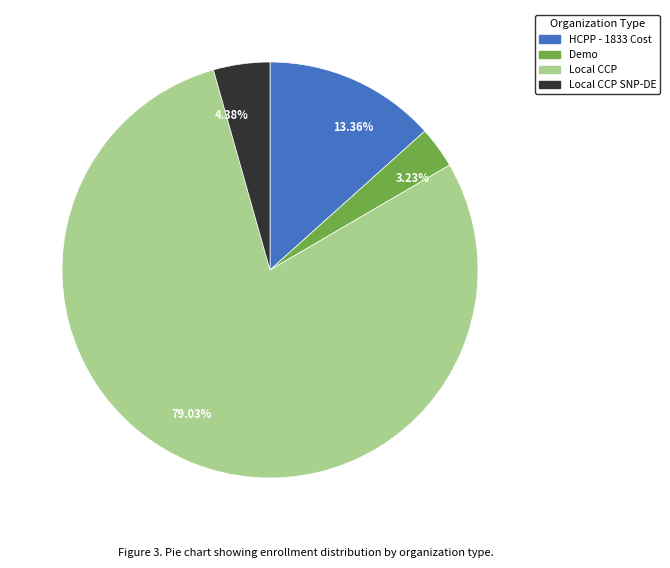

Count the number of slices in the pie.

4